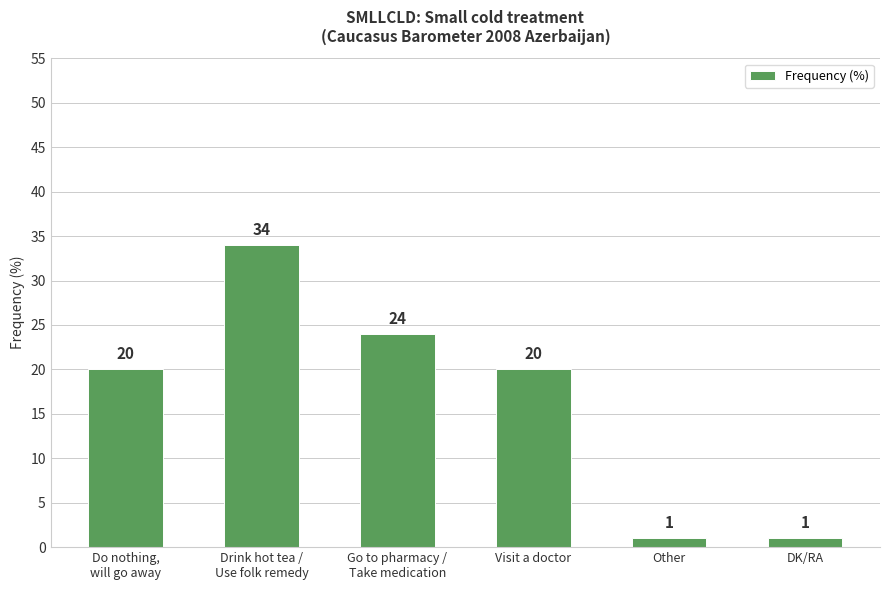

What is the label of the 5th bar from the right?

Drink hot tea /
Use folk remedy